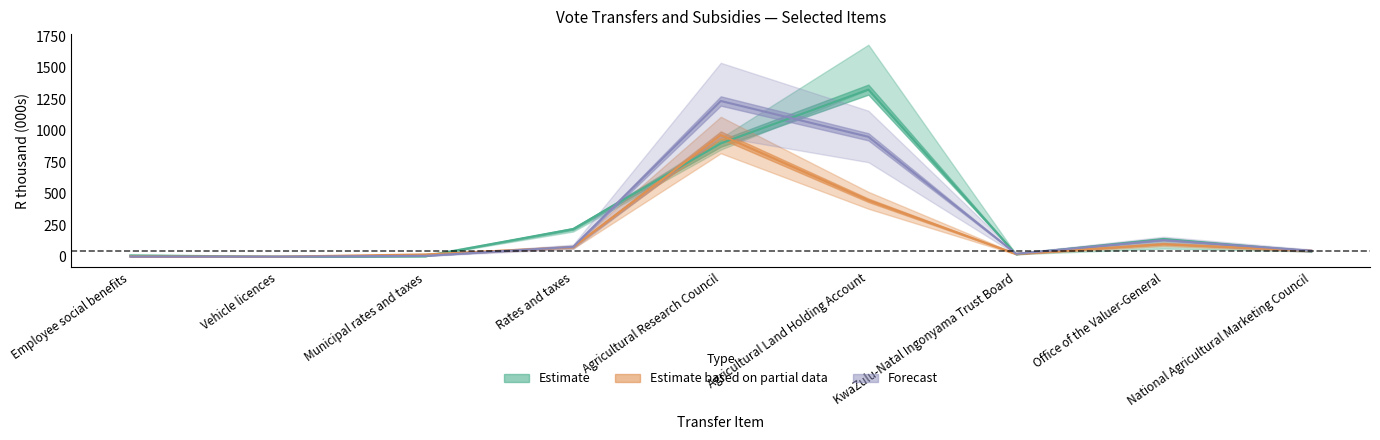

What is the label of the 6th point from the left?

Agricultural Land Holding Account